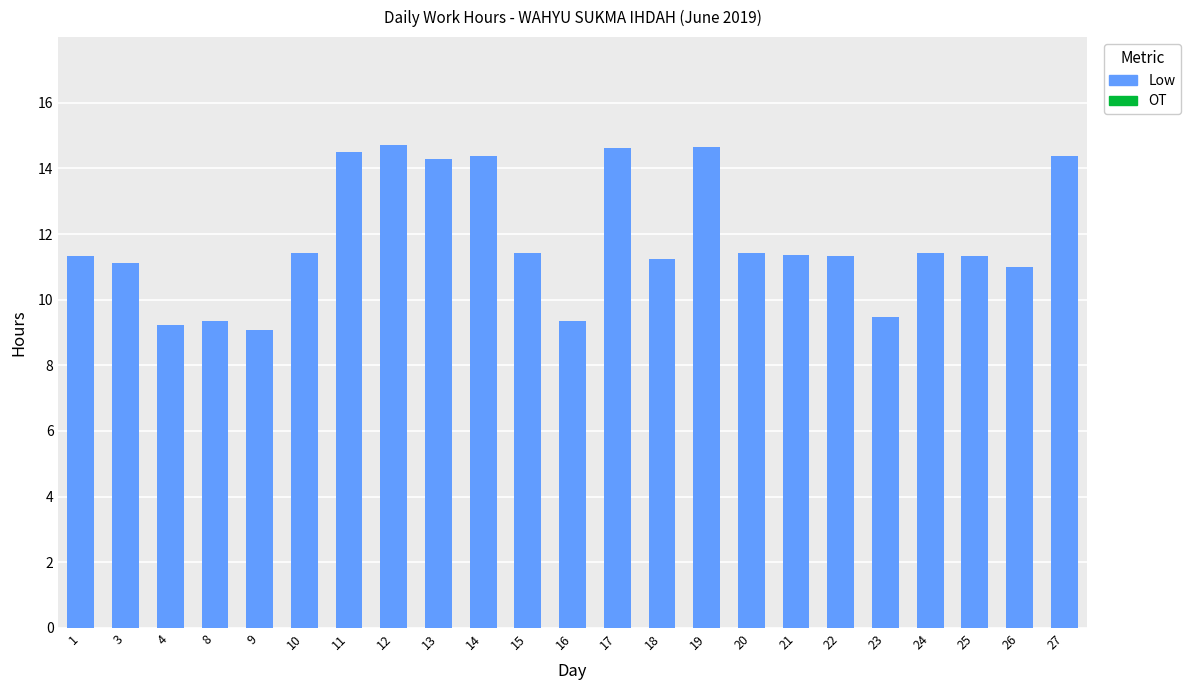

How many bars are there in total?

23